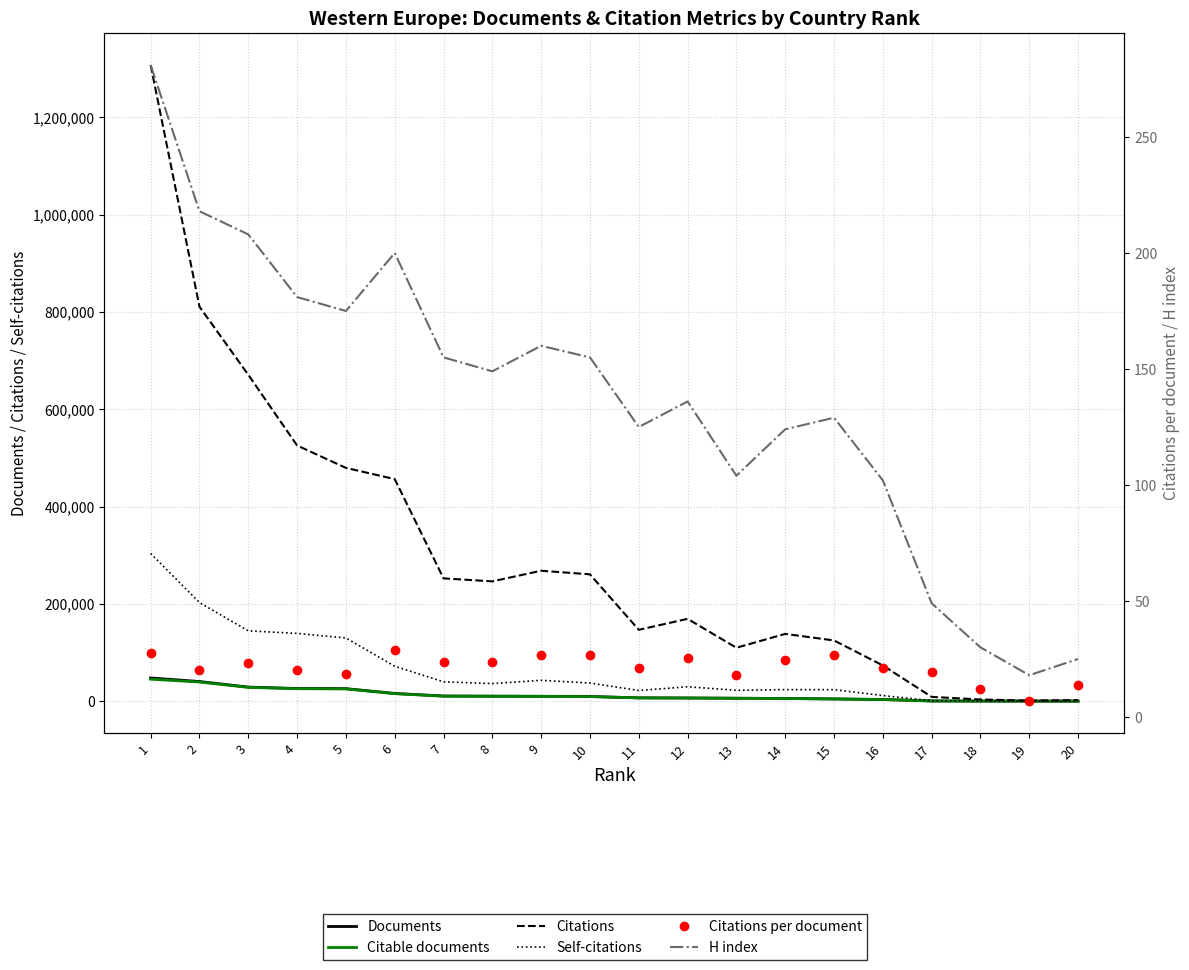

Which series has the largest total across all categories?

Citations